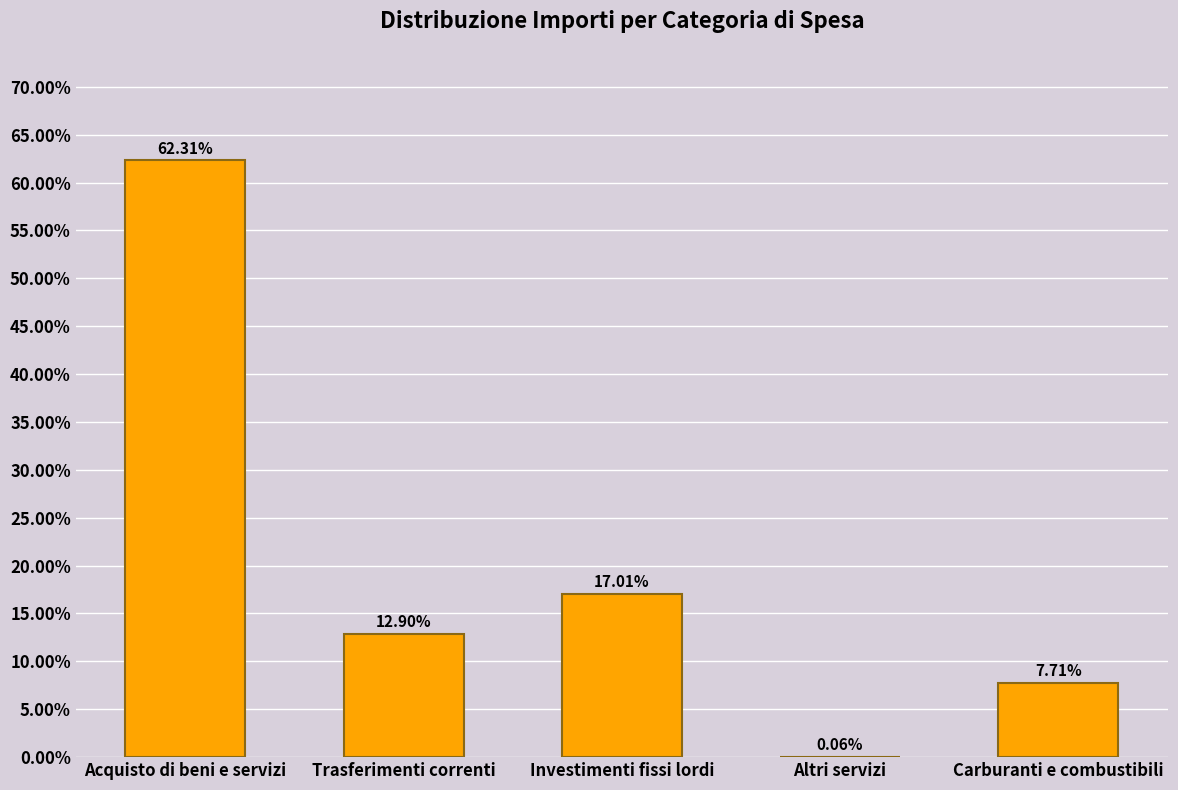

What is the sum of all values?

100.0